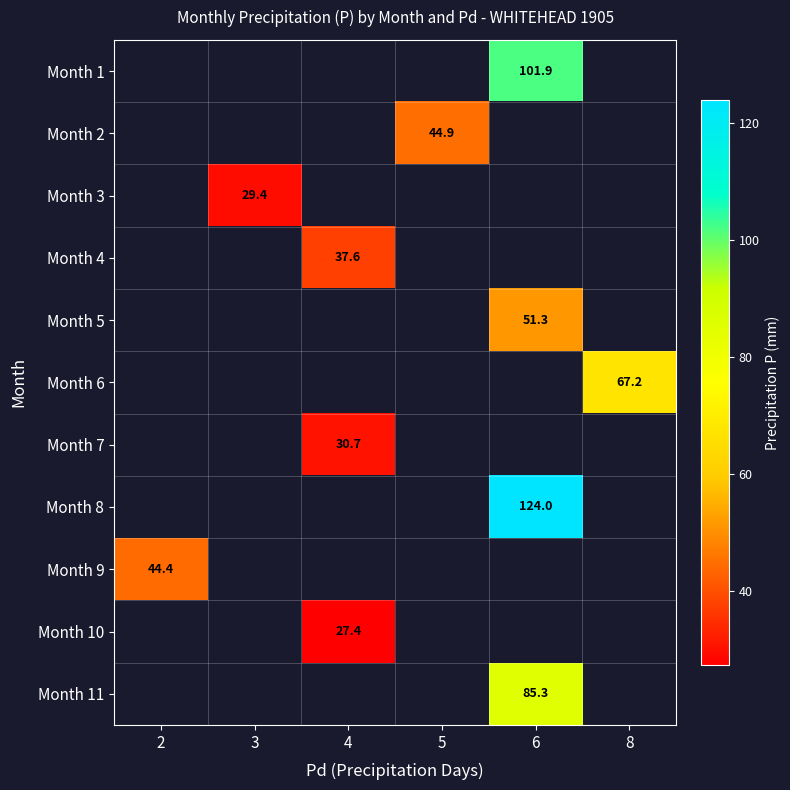

Between 2 and 5, which is larger?

5